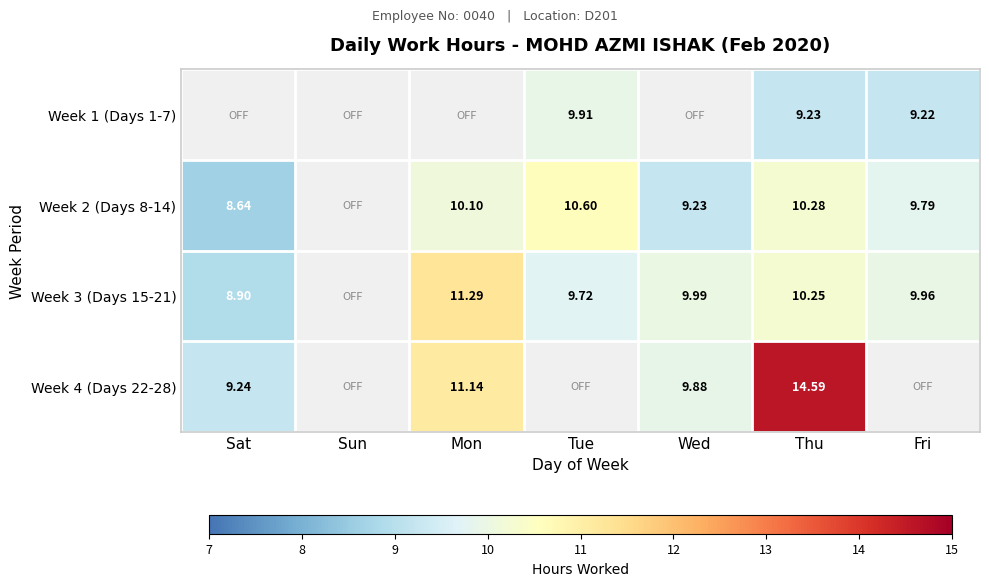

At which label is Week 2 (Days 8-14) closest to 9?

Wed